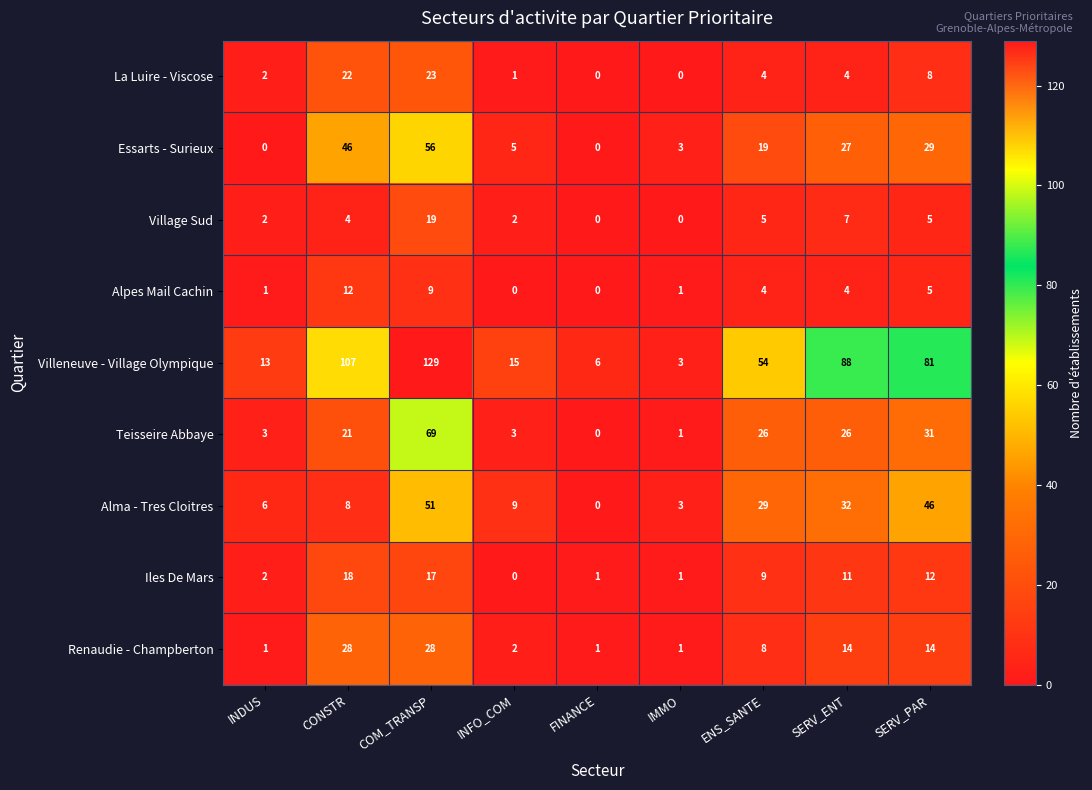

How many values in Alma - Tres Cloitres are above zero?

8